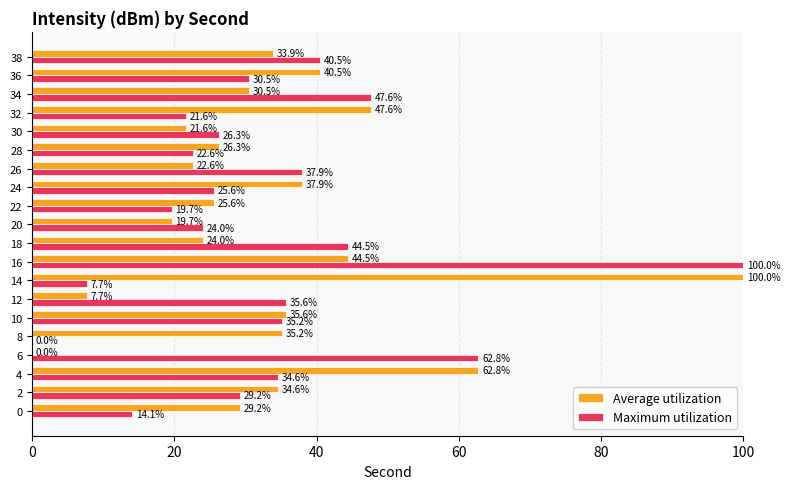

The value of Maximum utilization at 30 is 18.4. True or false?

False